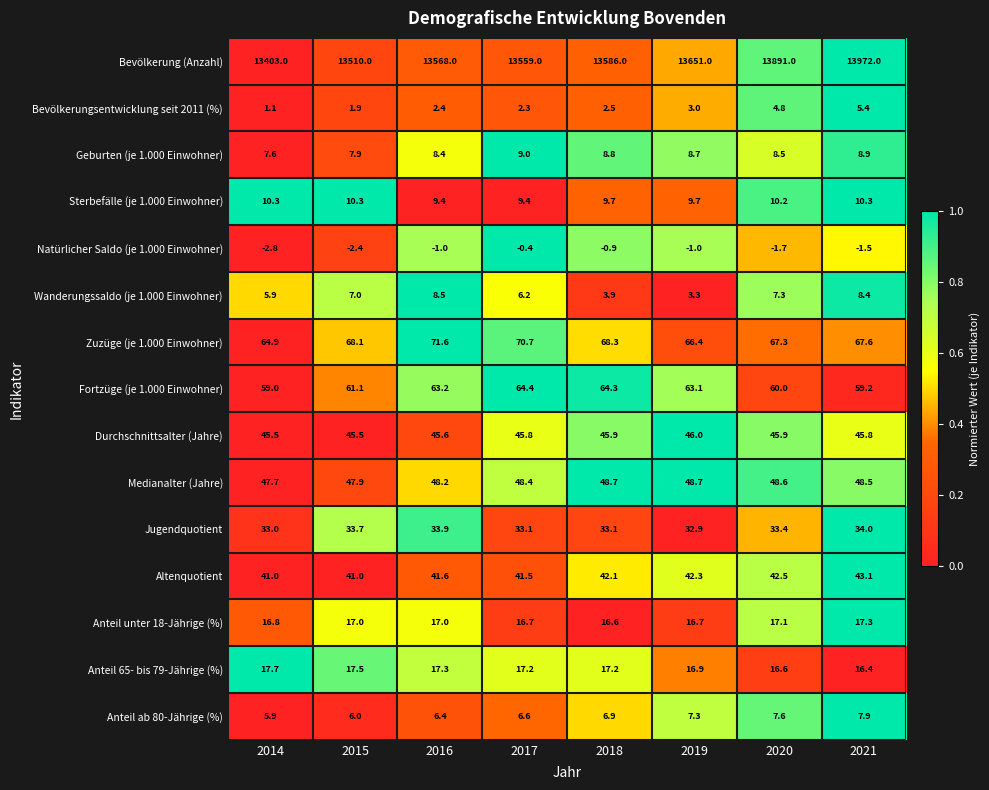

How many categories are shown in the chart?

8